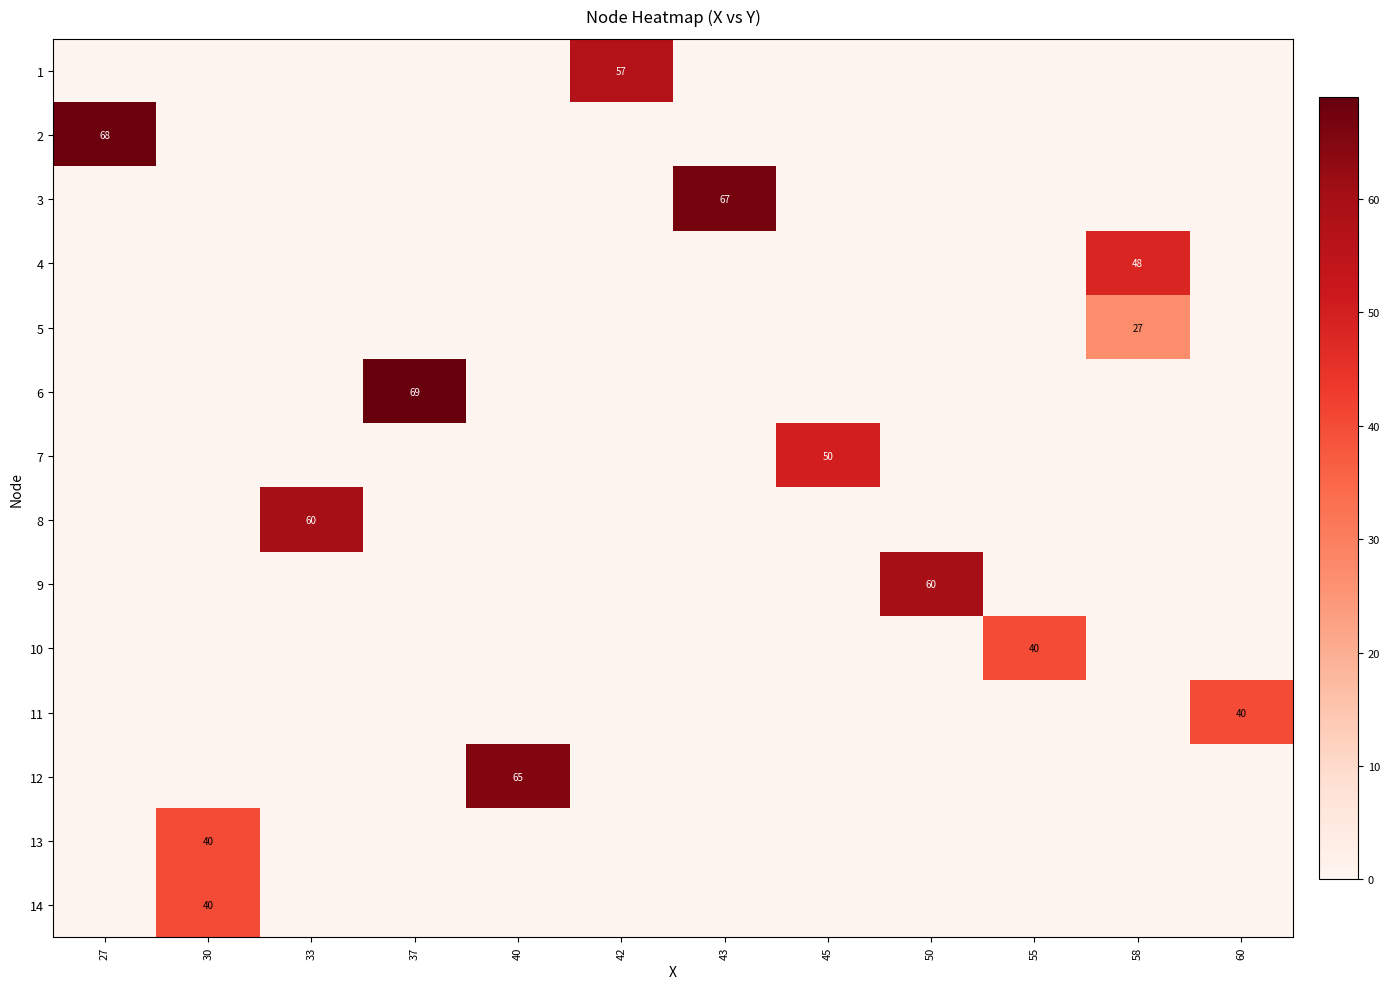

Is it true that 6 equals 69 at 37?

True